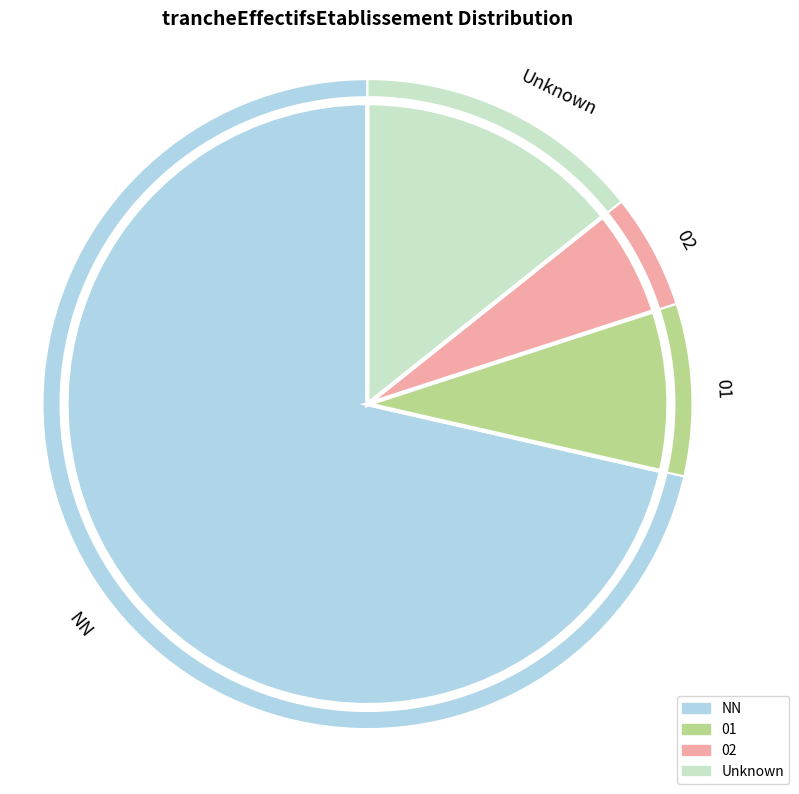

Do 01 and 02 together represent more than half of the pie?

No